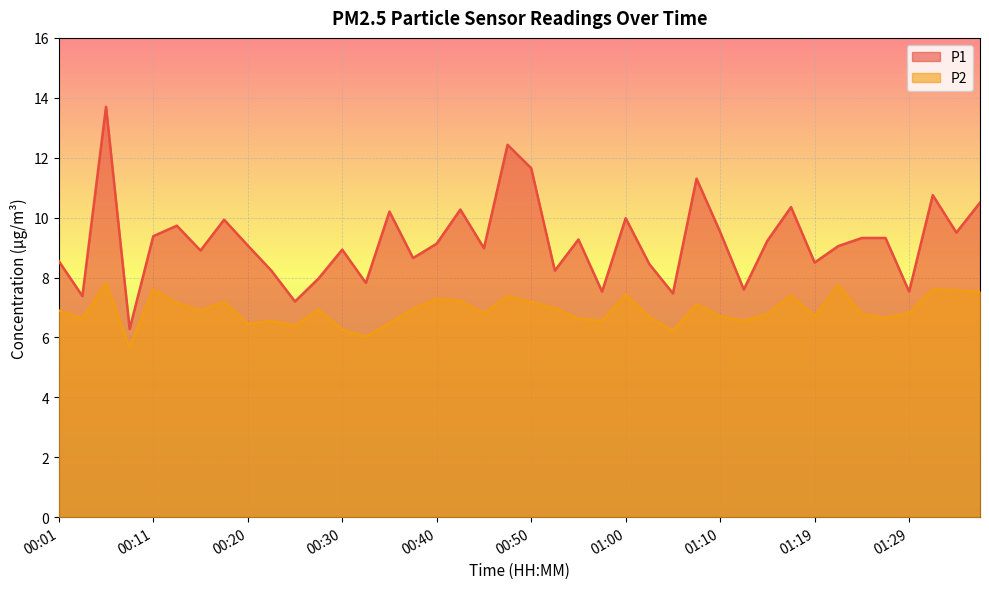

Does the chart display data point markers on the line(s)?

No